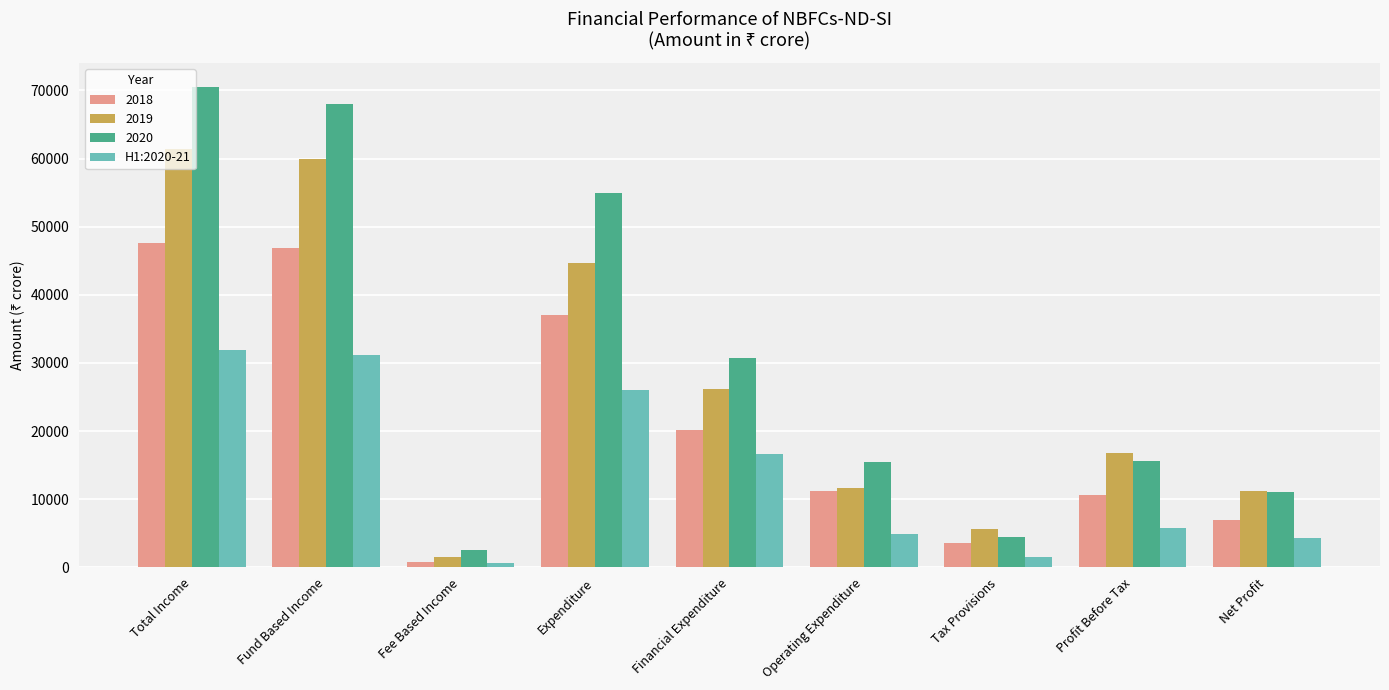

How many data points does each series have?

9